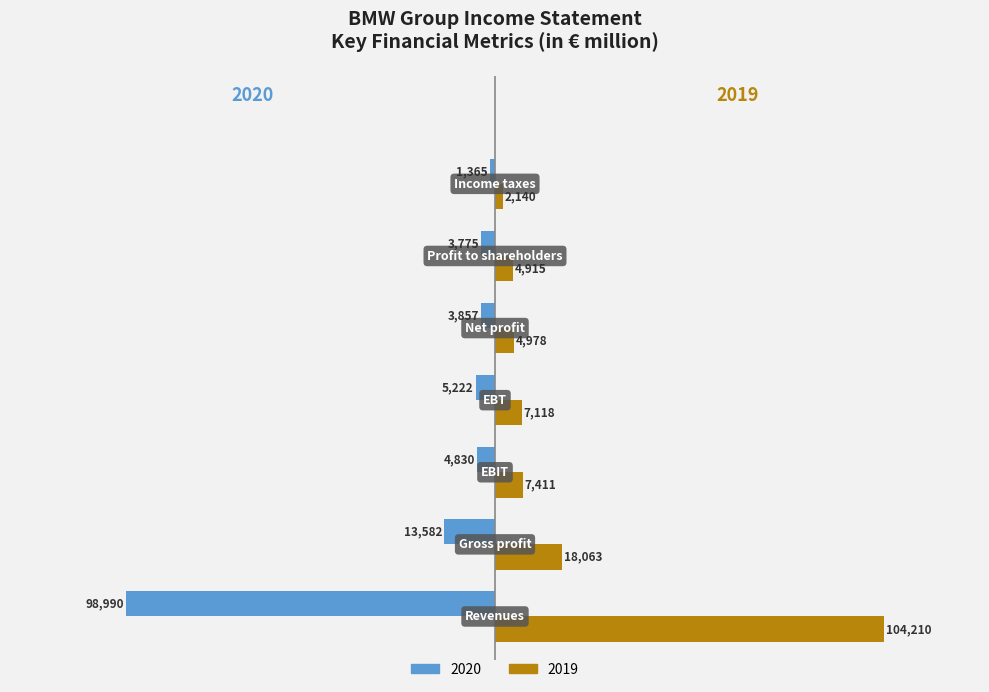

List the series in order of their overall mean, highest first.

Group 2019, Group 2020